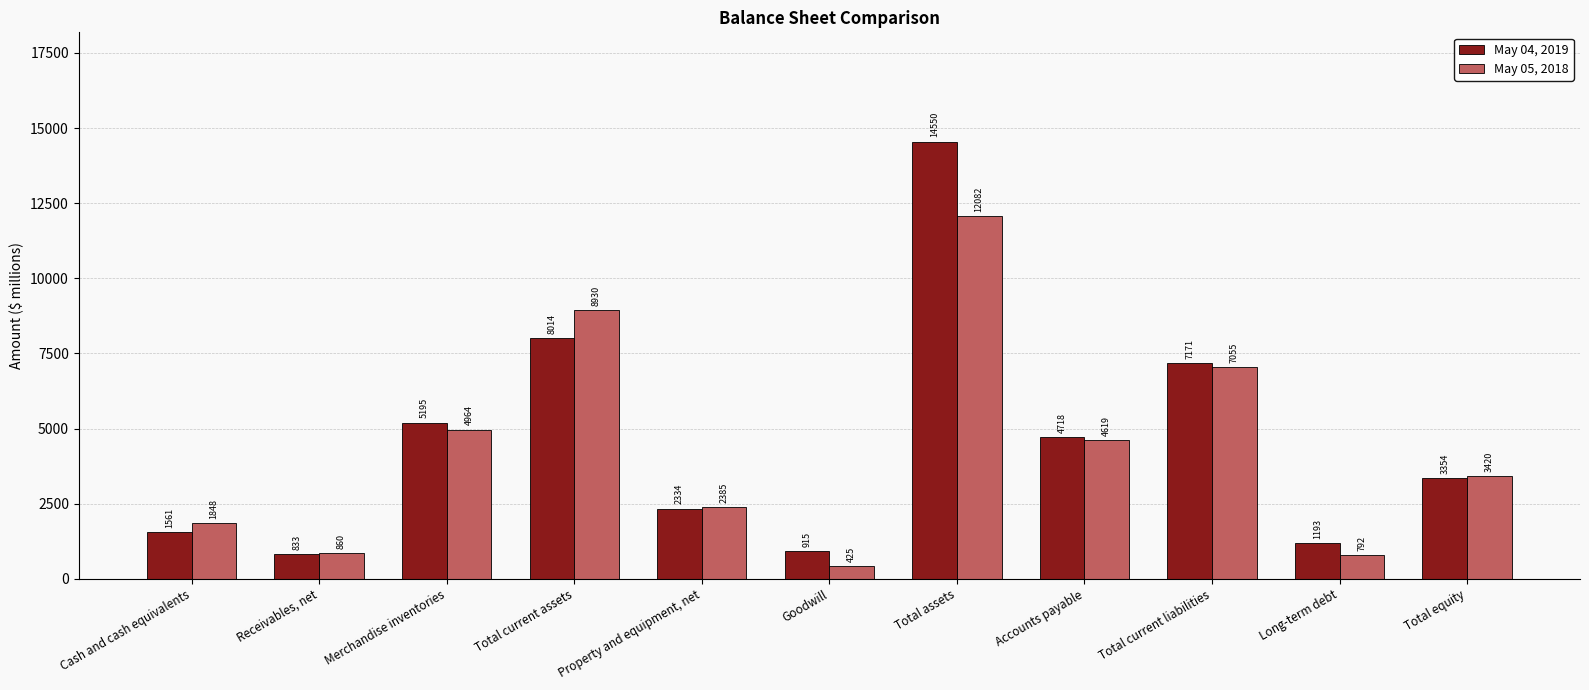

What is the sum of all May 05, 2018 values?

47380